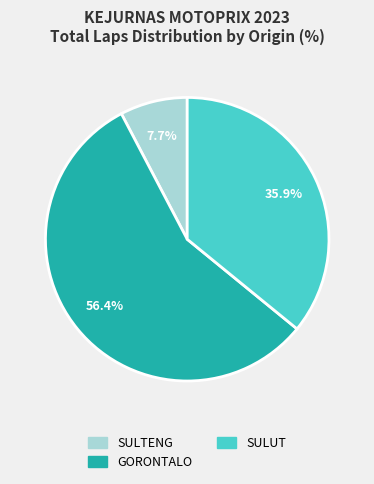

Is there a majority slice in this chart?

Yes